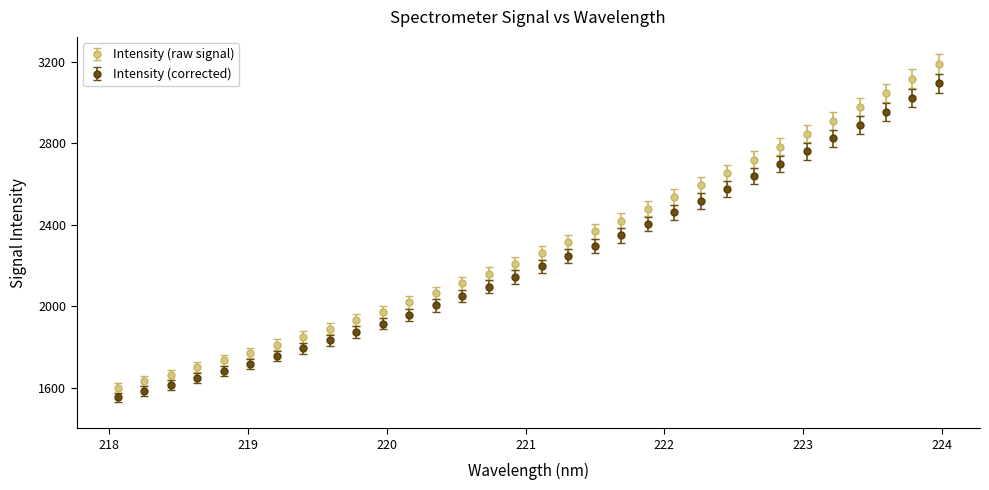

True or false: Intensity (corrected) and Intensity (raw signal) cross at least once.

False